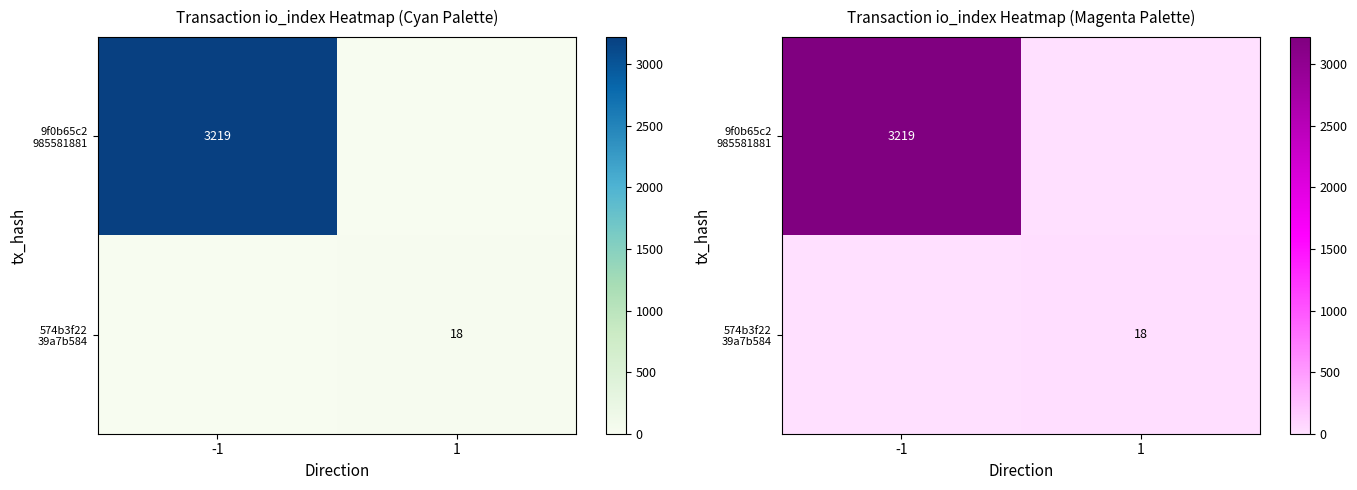

What is the difference between the 9f0b65c2 985581881 values at -1 and 1?

3219